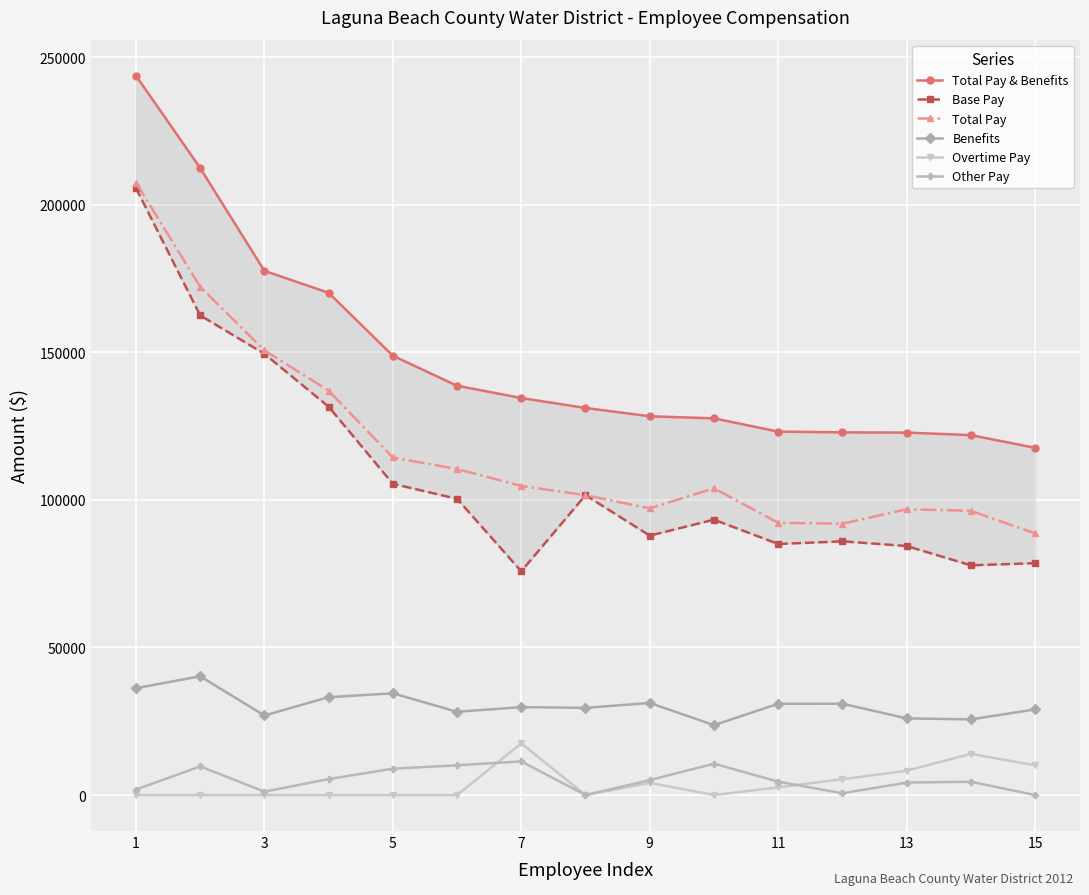

What is the average value of the Total Pay series?

117700